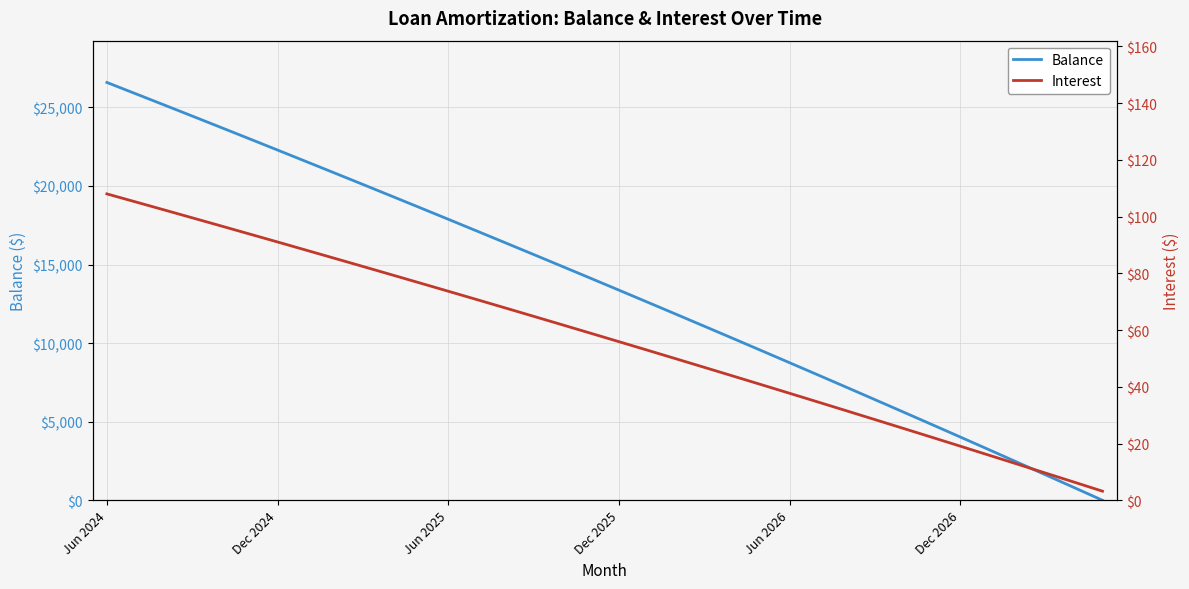

Reading left to right, extract all data points from this chart.

Balance: 26582.0	25872.0	25160.0	24445.0	23727.0	23006.0	22282.0	21555.0	20826.0	20094.0	19359.0	18621.0	17880.0	17136.0	16389.0	15639.0	14886.0	14130.0	13371.0	12609.0	11844.0	11076.0	10305.0	9531.0	8754.0	7974.0	7191.0	6405.0	5616.0	4823.0	4027.0	3228.0	2426.0	1621.0	813.0	1.0
Interest: 108.0	105.2	102.4	99.6	96.8	93.9	91.1	88.2	85.3	82.4	79.5	76.6	73.7	70.8	67.8	64.9	61.9	58.9	55.9	52.9	49.9	46.9	43.8	40.8	37.7	34.6	31.6	28.5	25.4	22.2	19.1	15.9	12.8	9.6	6.4	3.2